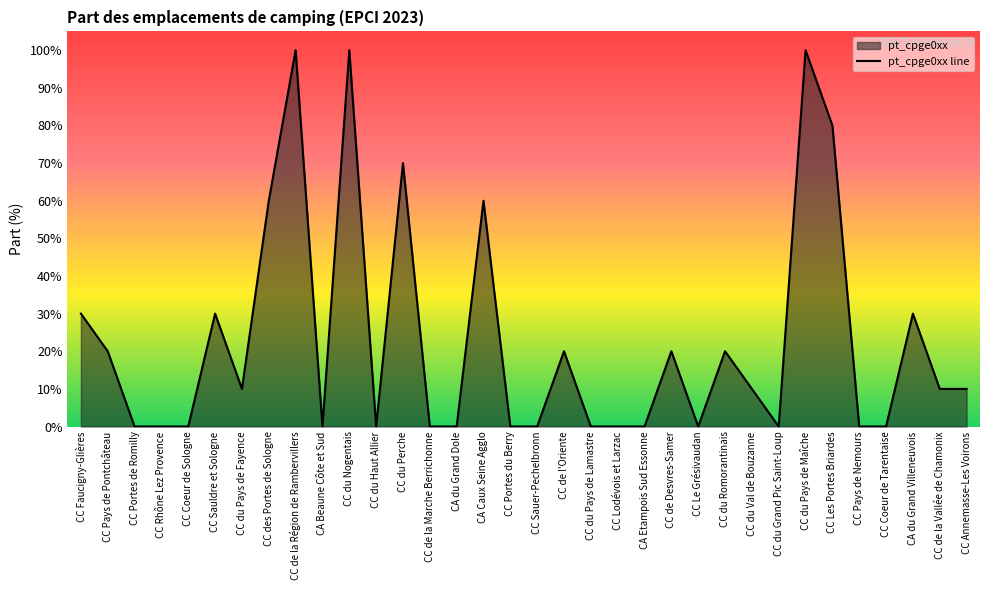

What is the change in value from CA Caux Seine Agglo to CC Coeur de Tarentaise?

-0.6